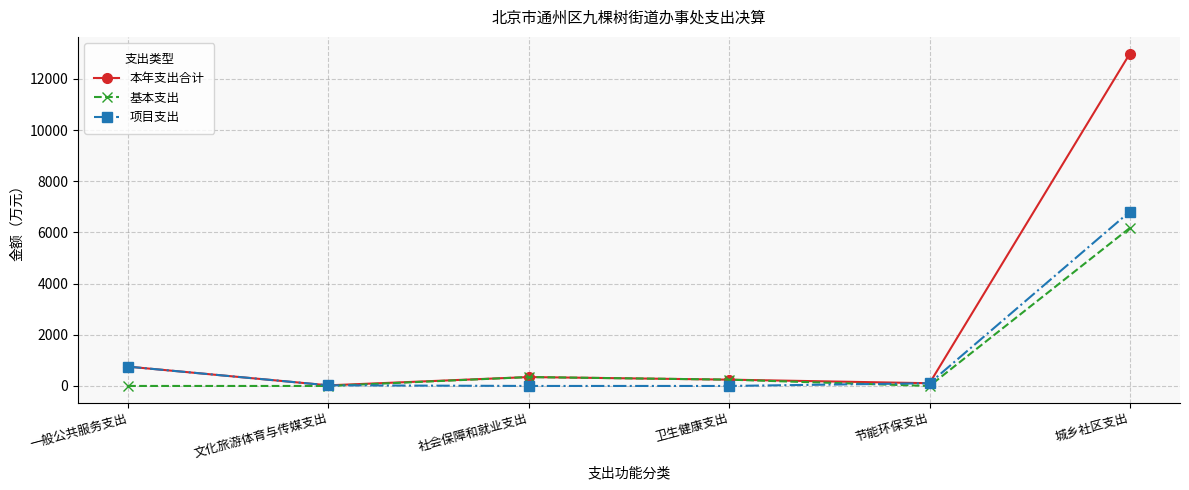

What is the label of the 4th point from the left?

卫生健康支出